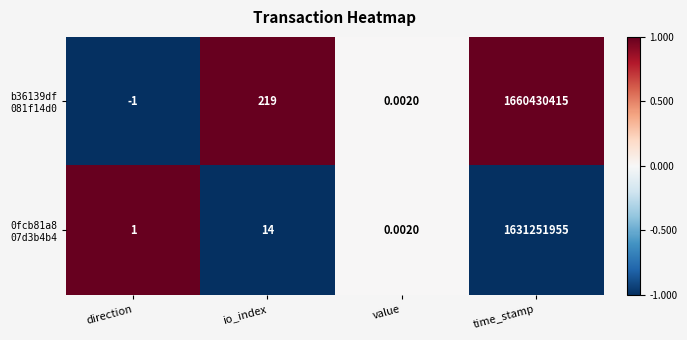

At which category is the sum across all series the highest?

time_stamp